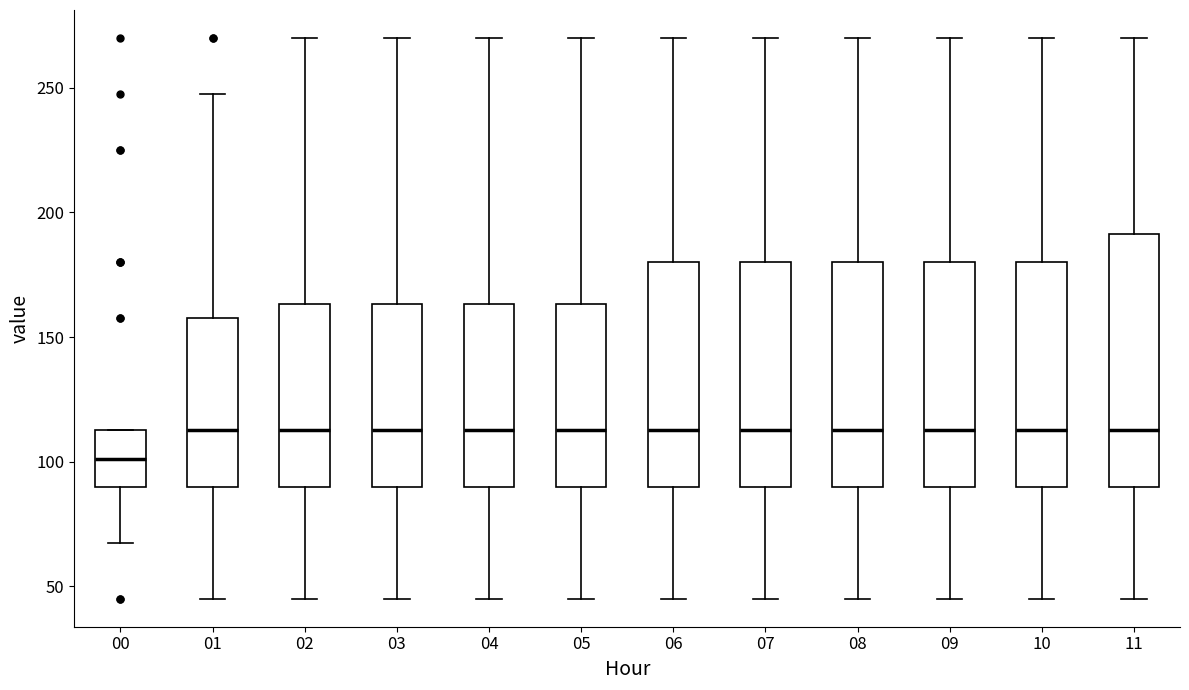

Reading left to right, read every box against the y-axis: the position of its median line, the range the box covers, and the ends of its whiskers. The values are not printed on the chart, so give them approximately, as read against the axis.

00: median 100, box 90 to 115, whiskers 70 to 115
01: median 115, box 90 to 160, whiskers 45 to 250
02: median 115, box 90 to 165, whiskers 45 to 270
03: median 115, box 90 to 165, whiskers 45 to 270
04: median 115, box 90 to 165, whiskers 45 to 270
05: median 115, box 90 to 165, whiskers 45 to 270
06: median 115, box 90 to 180, whiskers 45 to 270
07: median 115, box 90 to 180, whiskers 45 to 270
08: median 115, box 90 to 180, whiskers 45 to 270
09: median 115, box 90 to 180, whiskers 45 to 270
10: median 115, box 90 to 180, whiskers 45 to 270
11: median 115, box 90 to 190, whiskers 45 to 270